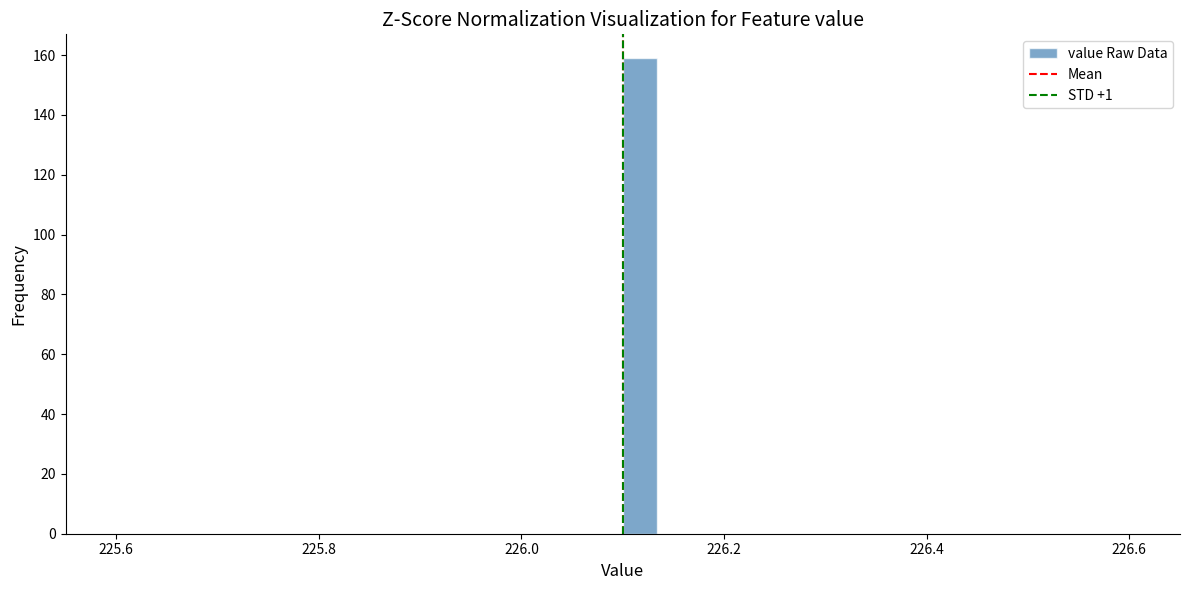

Around what value on the x-axis is the tallest bar? Give the approximate position of its centre, as read against the axis.

226.12